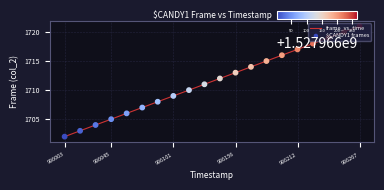

What is the minimum value shown in the chart?

1702